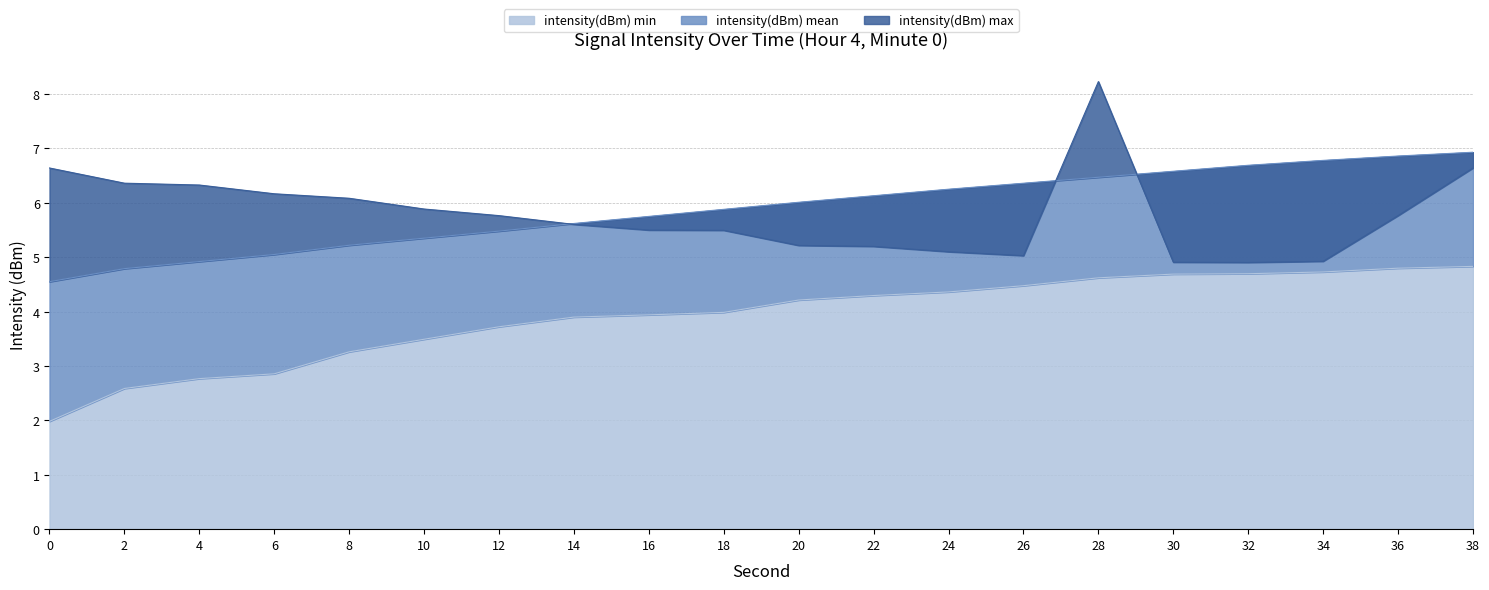

Is the value of intensity(dBm) max at 6 greater than the value of intensity(dBm) min at 12?

Yes